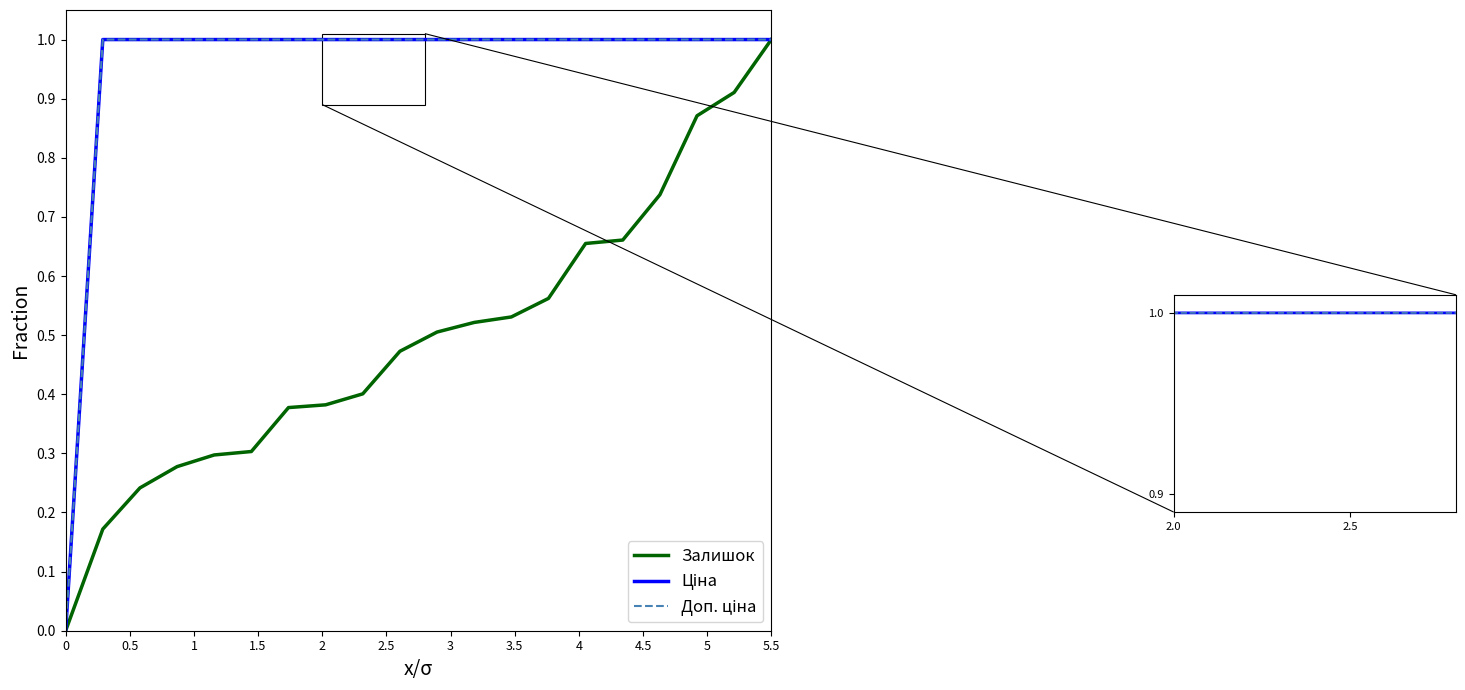

Rank the series by their maximum value, from highest to lowest.

Залишок, Доп. ціна, Ціна